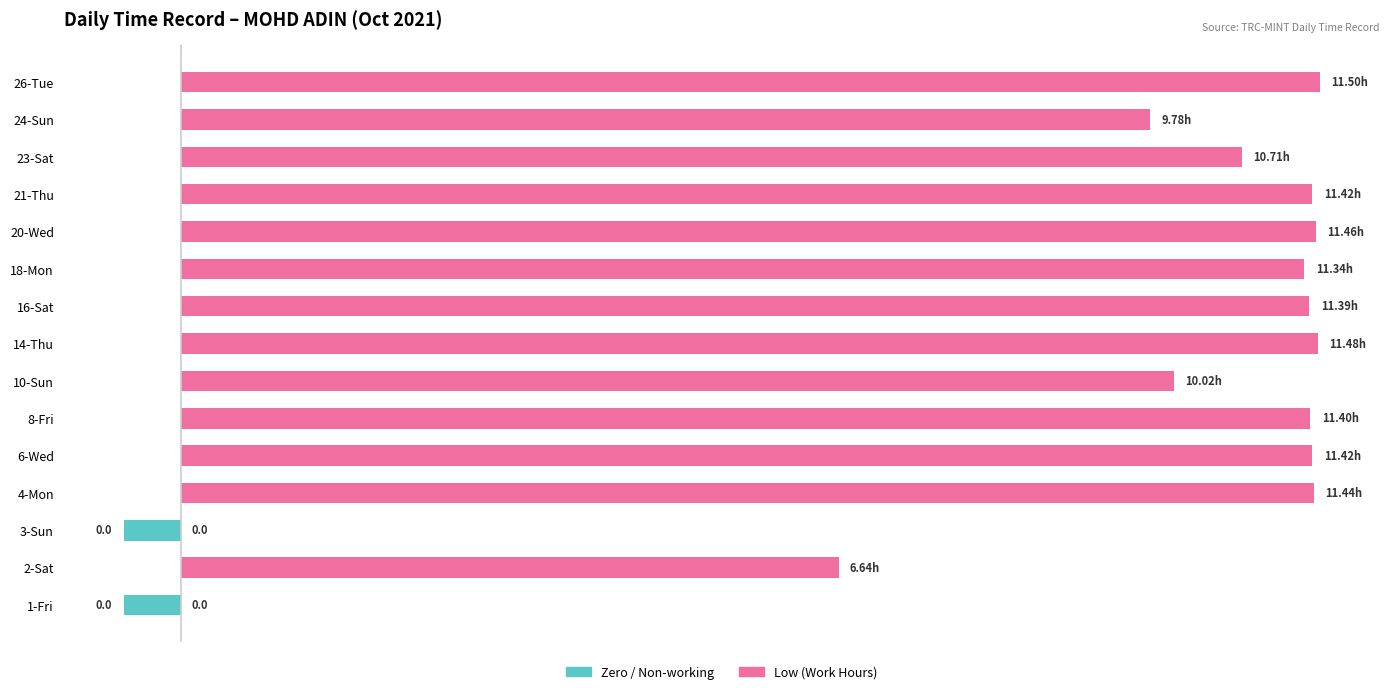

The Low / Work Hours series shows 28.4 at 8-Fri. True or false?

False